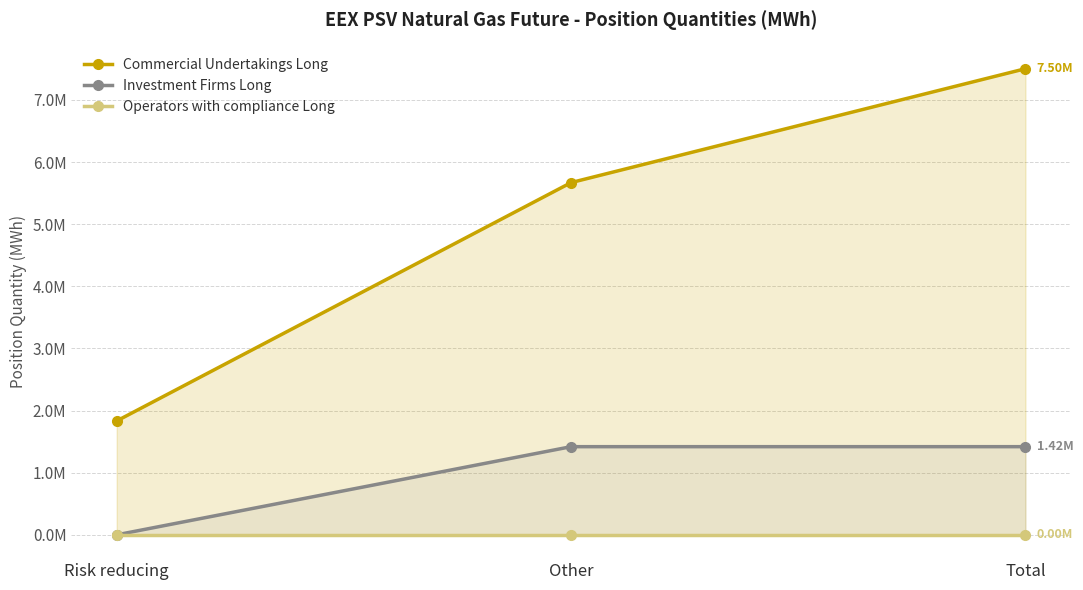

List the labels in order of Investment Firms Long value, largest first.

Other, Total, Risk reducing